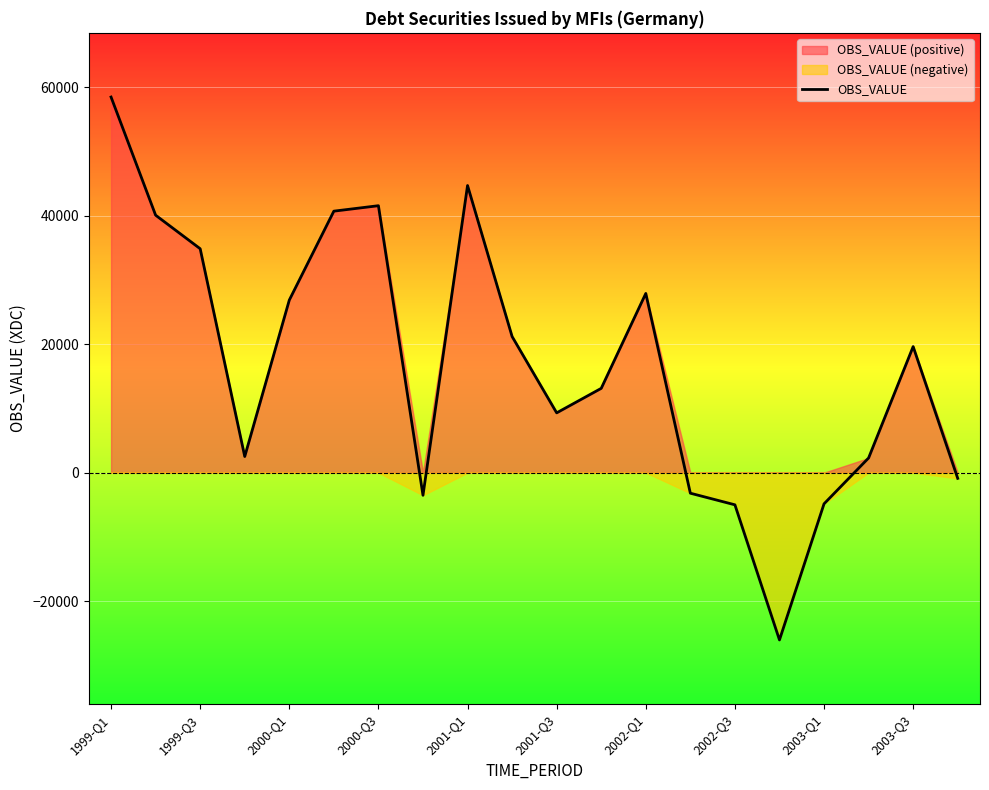

How many values are above zero?

14